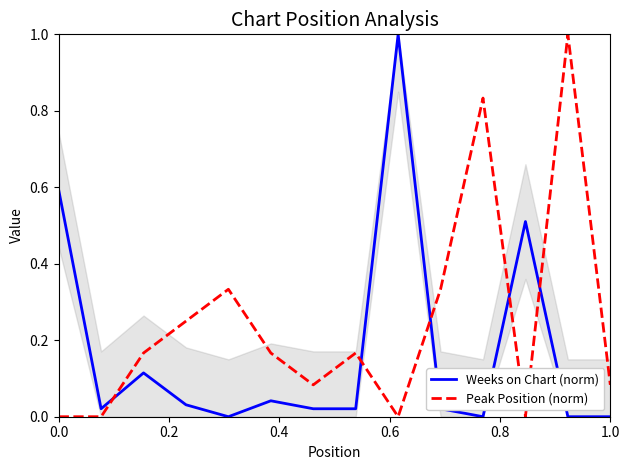

True or false: Weeks on Chart (norm) and Peak Position (norm) intersect in this chart.

True